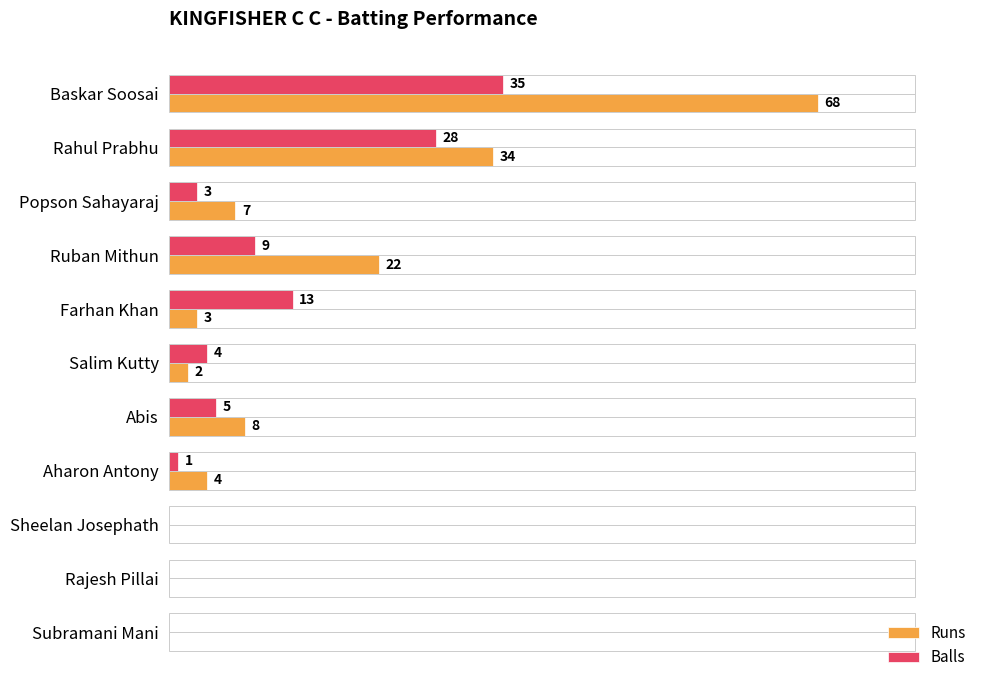

At which label does Runs reach its peak?

Baskar Soosai